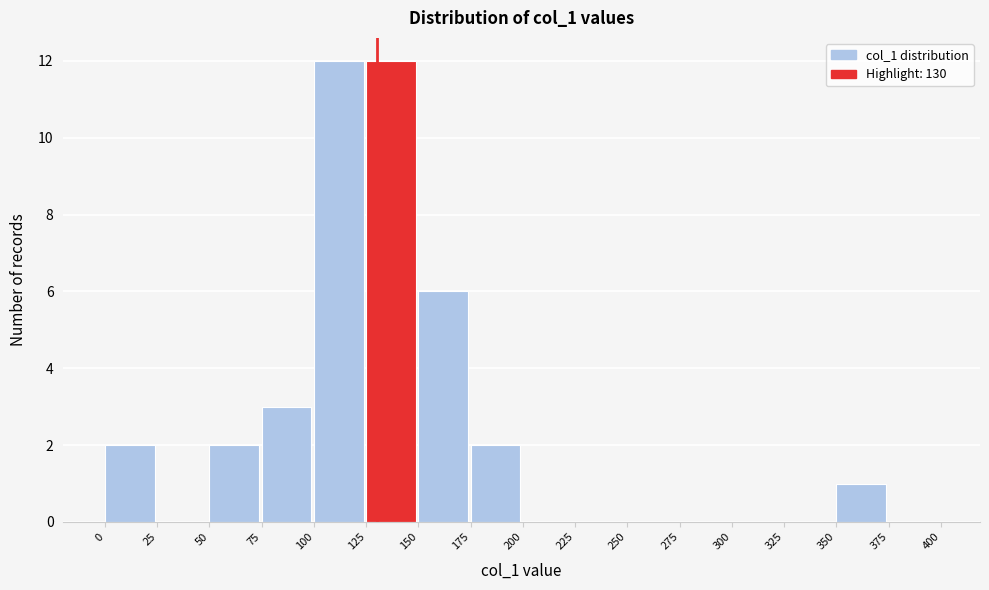

How tall is the bar that spans 150 to 175 on the x-axis? The values are not printed on the chart, so give them approximately, as read against the axis.

6